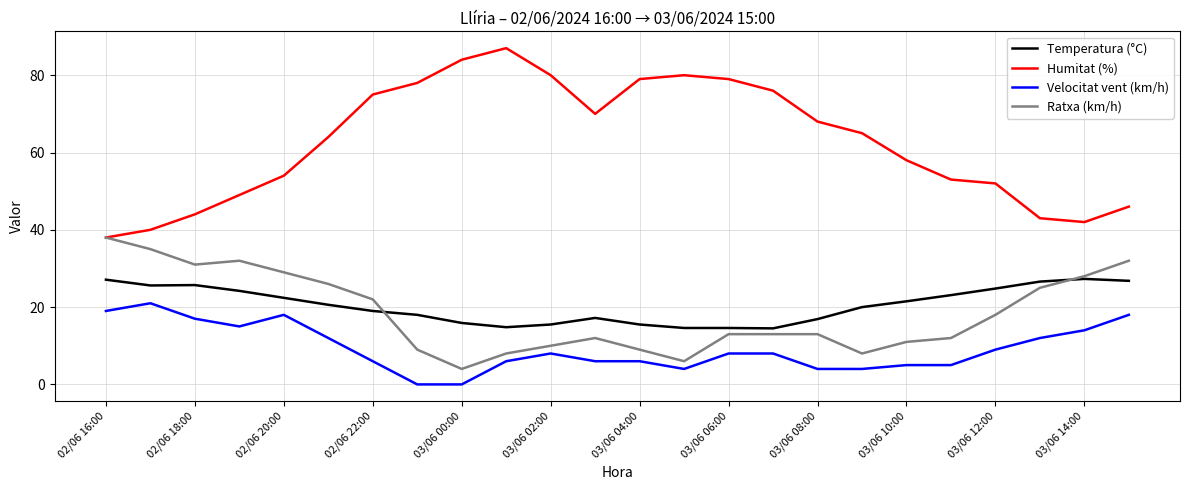

Which series has the widest spread of values?

Humitat (%)